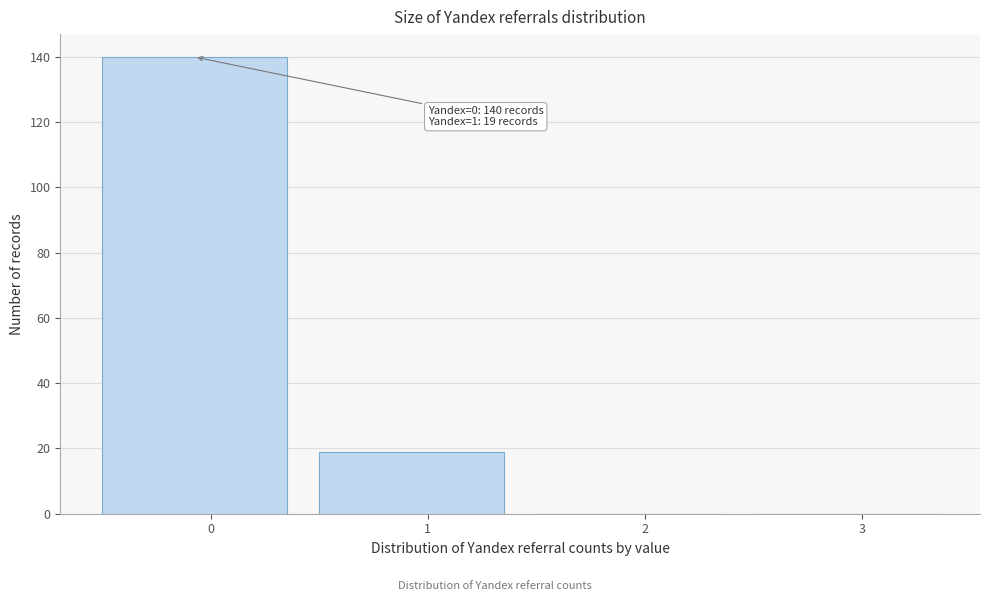

Reading right to left, extract all data points from this chart.

3=0	2=0	1=19	0=140